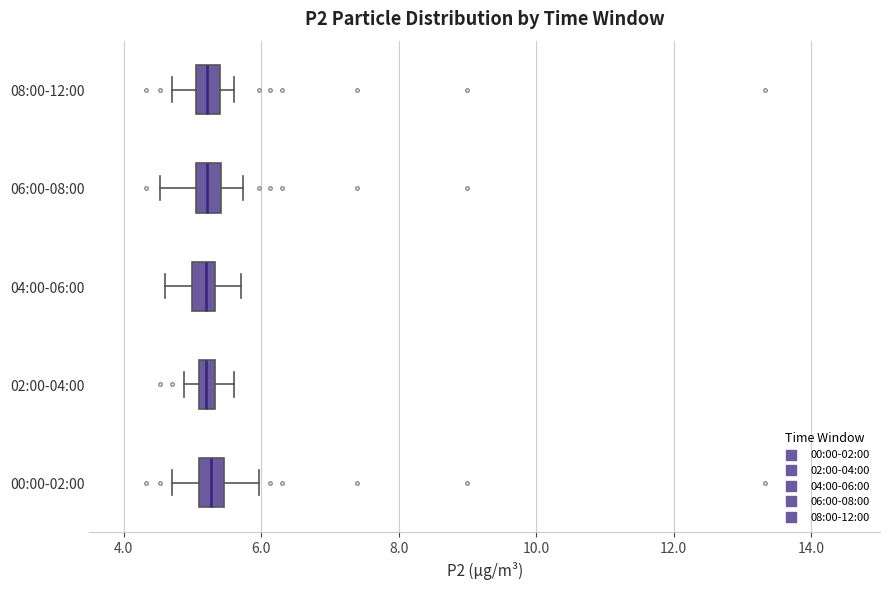

Where does the right whisker of the box for 02:00-04:00 end on the x-axis? The values are not printed on the chart, so give them approximately, as read against the axis.

5.6